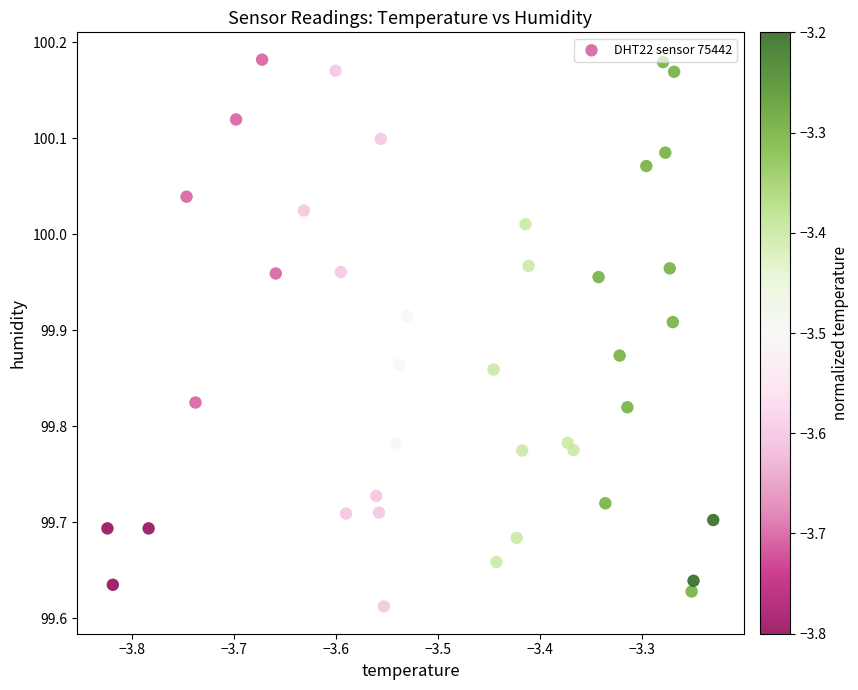

What is the range of Y values (max minus min)?

0.6